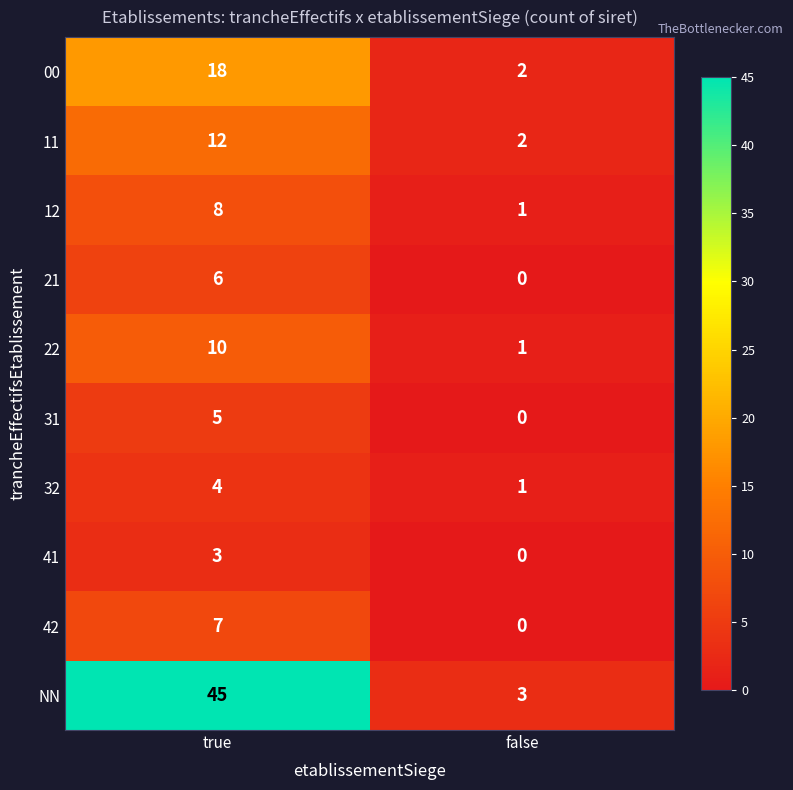

What is the average value of the 21 series?

3